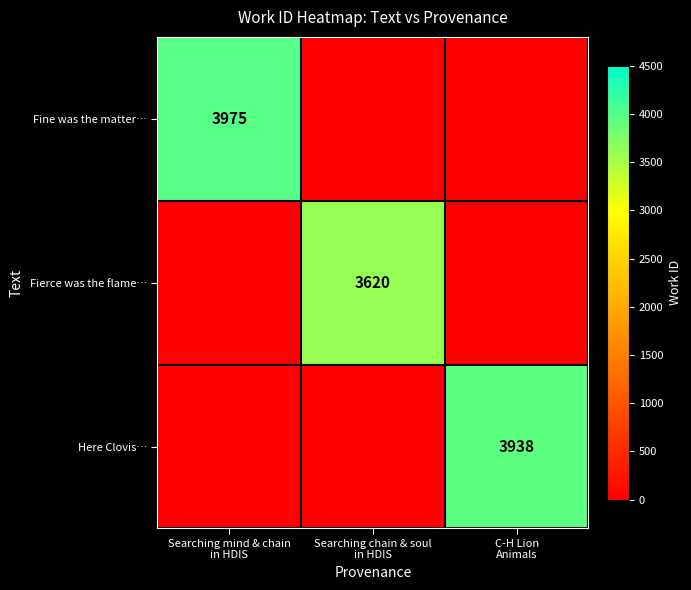

The Fierce was the flame… series shows 0 at Searching mind & chain in HDIS. True or false?

True